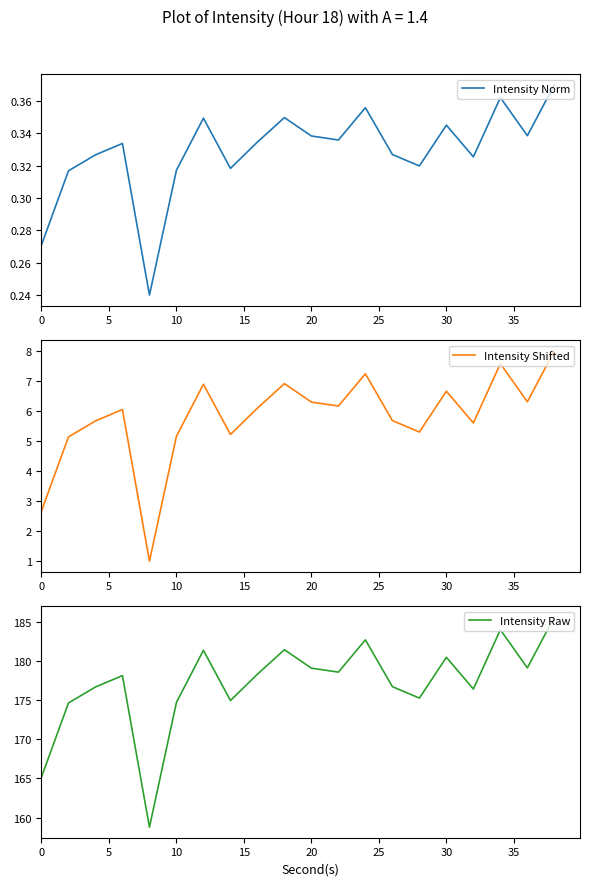

How many lines are shown in the chart?

3